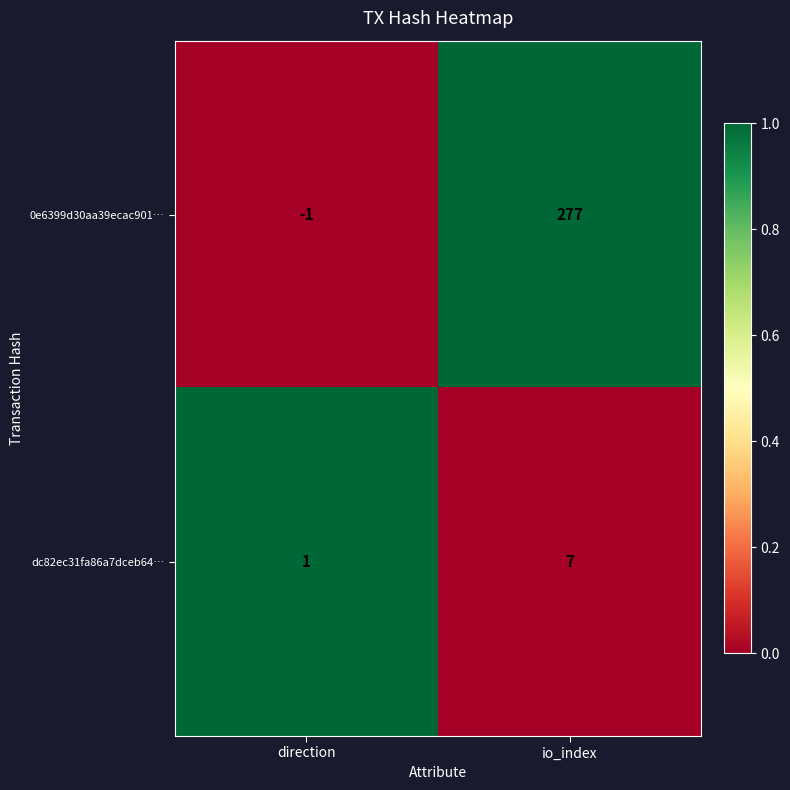

What is the difference between the maximum and minimum values in the 0e6399d30aa39ecac901… series?

278